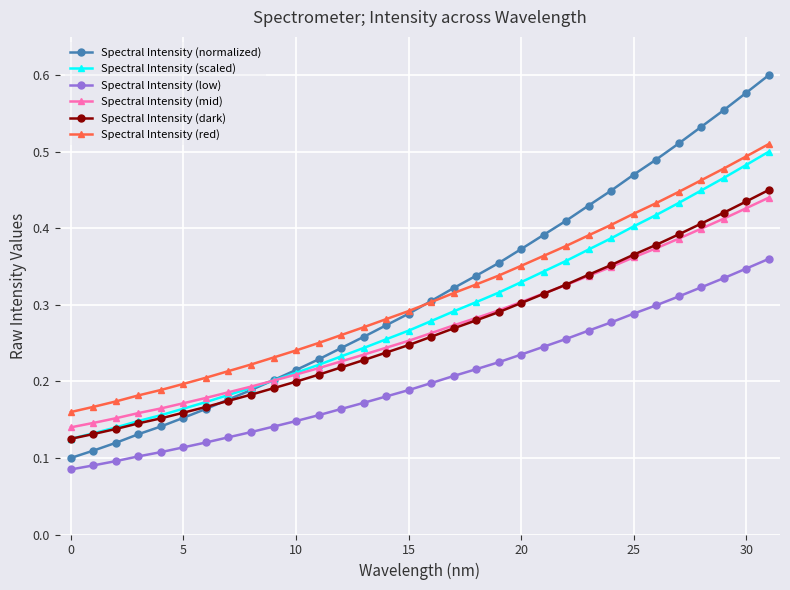

Count the Spectral Intensity (low) values in the range 0 to 1.

32